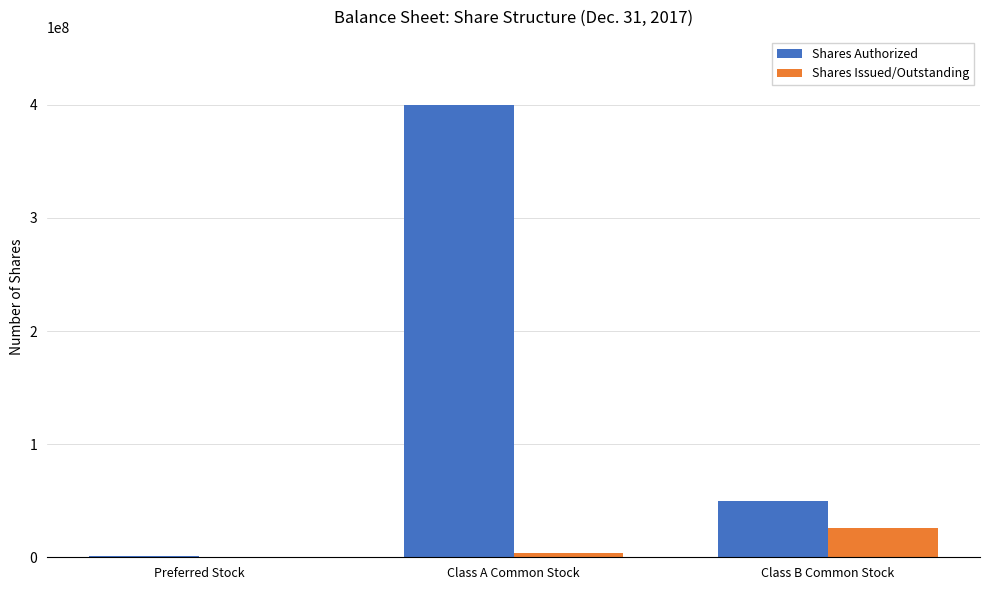

Count the number of categories in the chart.

3